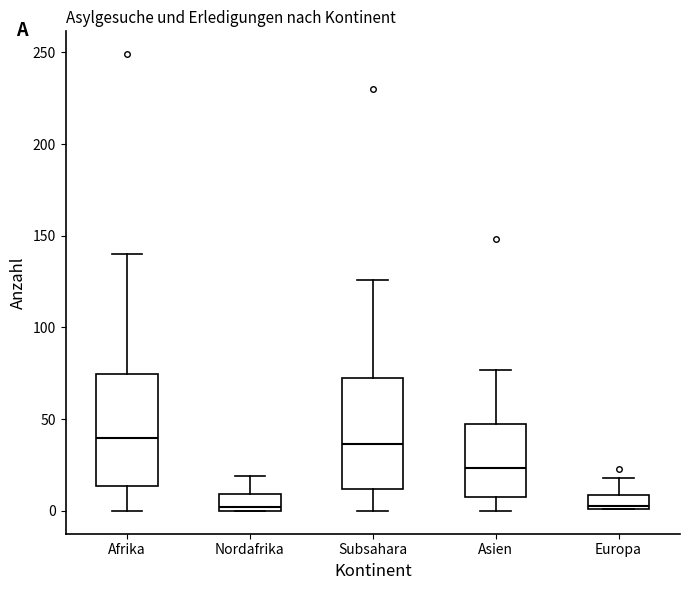

Reading left to right, transcribe this box plot: for each box, give where its median line is, the range the box spans, and where its two whiskers end, as read against the y-axis. The values are not printed on the chart, so give them approximately, as read against the axis.

Afrika: median 40, box 15 to 75, whiskers 0 to 140
Nordafrika: median 0 (just above the box's lower edge), box 0 to 10, whiskers 0 to 20
Subsahara: median 35, box 10 to 70, whiskers 0 to 125
Asien: median 25, box 10 to 50, whiskers 0 to 75
Europa: median 5, box 0 to 10, whiskers 0 to 20